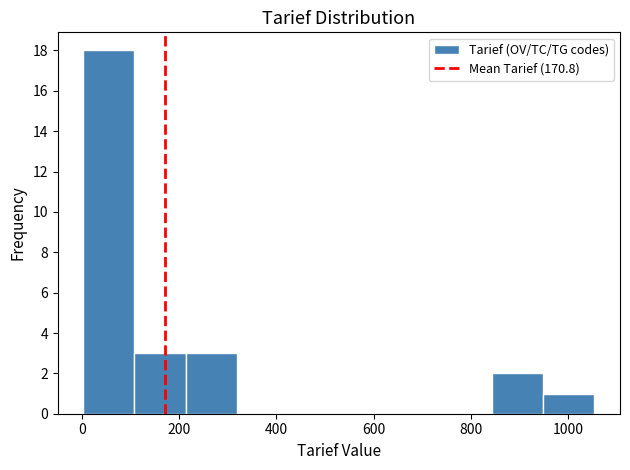

Reading left to right, transcribe this chart: for each bar, give the range it covers on the x-axis and its height. Neither the bar edges nor the heights are printed on the chart, so give them approximately, as read against the axes.

0 to 100: 18
100 to 220: 3
220 to 320: 3
320 to 420: 0
420 to 520: 0
520 to 640: 0
640 to 740: 0
740 to 840: 0
840 to 940: 2
940 to 1060: 1